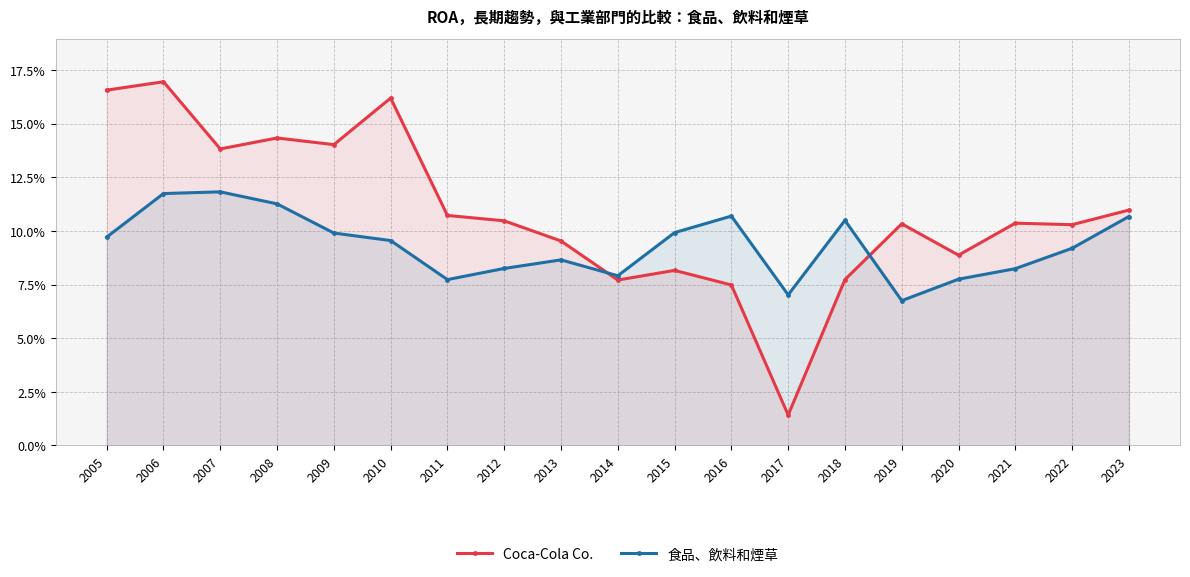

Which label corresponds to the smallest value in the chart?

2017